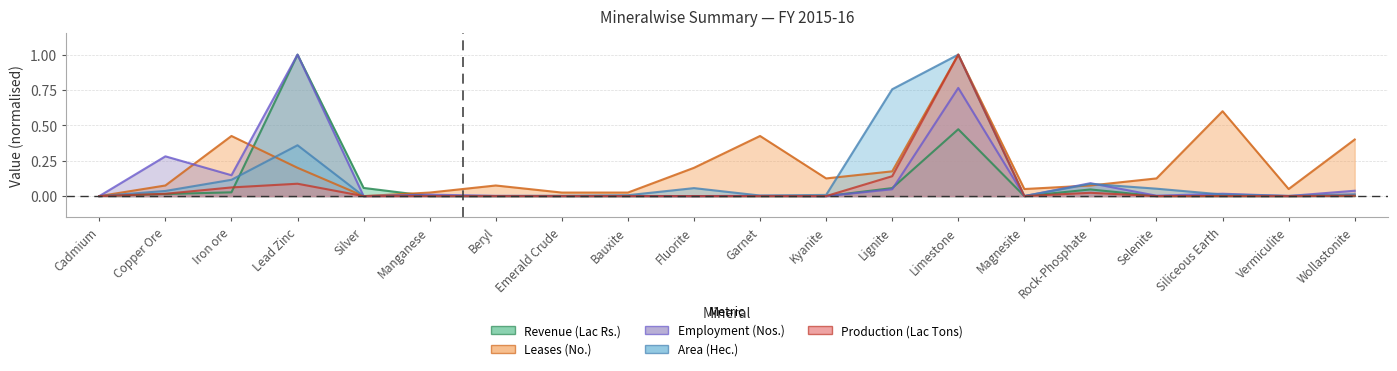

What is the label of the 17th point from the right?

Lead Zinc